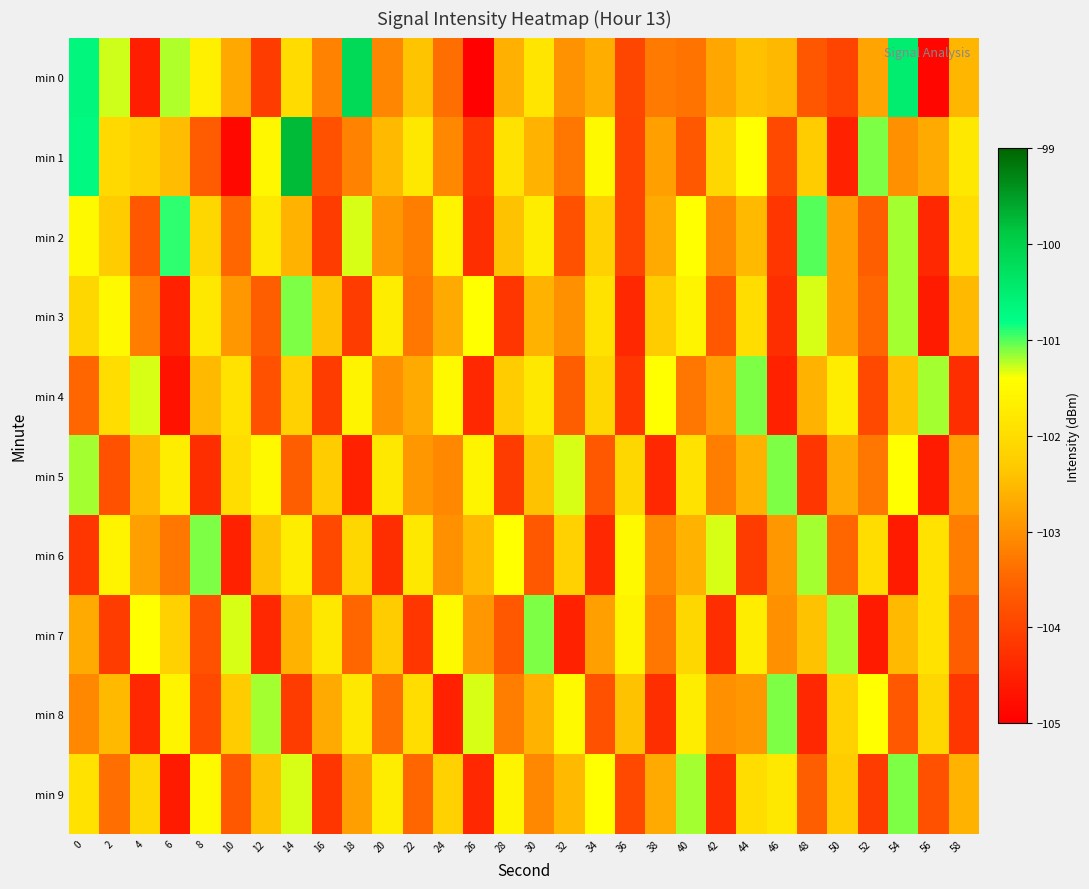

What is the minimum value shown in the chart?

-105.0